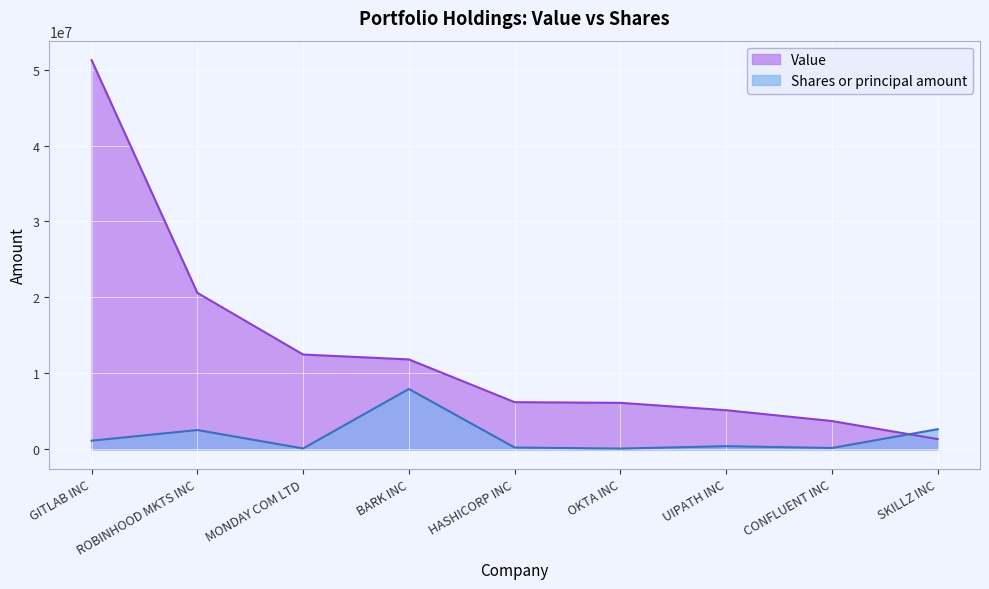

What is the minimum value for Value?

1339862